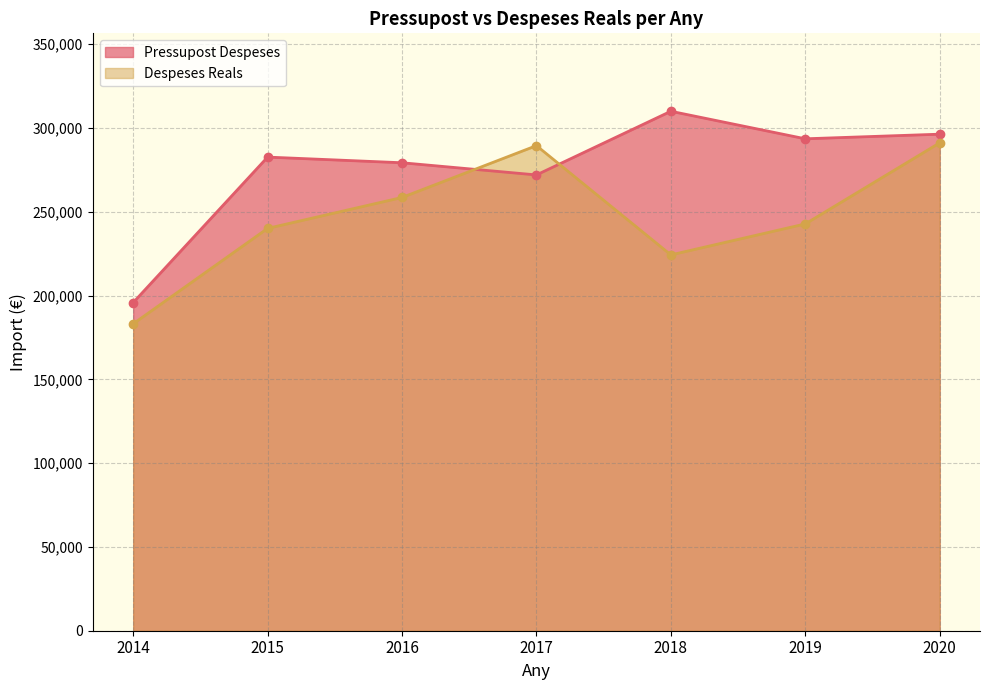

What is the sum of all Pressupost Despeses values?

1929635.5